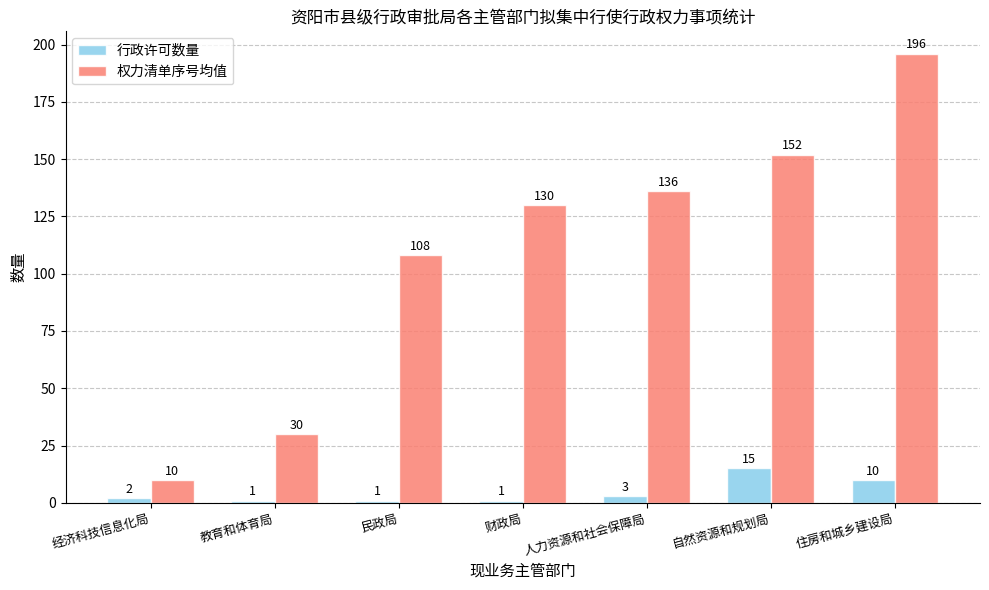

What is the difference between the 权力清单序号均值 values at 教育和体育局 and 民政局?

78